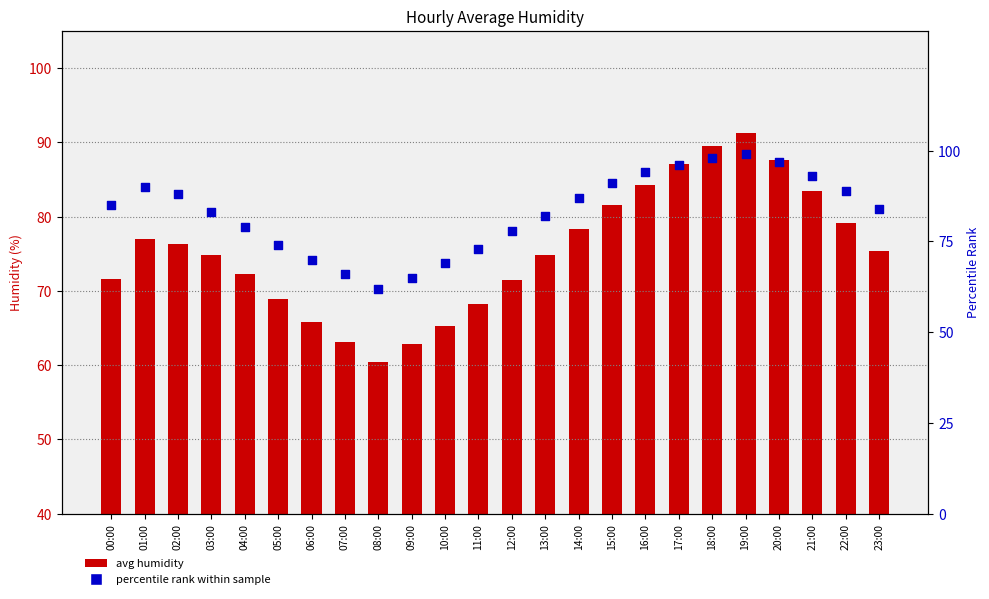

What is the total value across all series at 19:00?

190.2